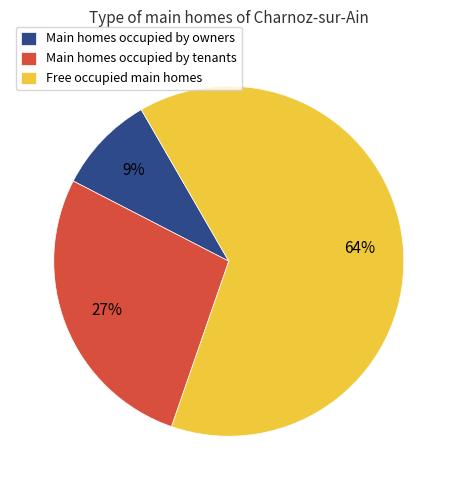

The Main homes occupied by tenants slice represents 42% of the pie. True or false?

False